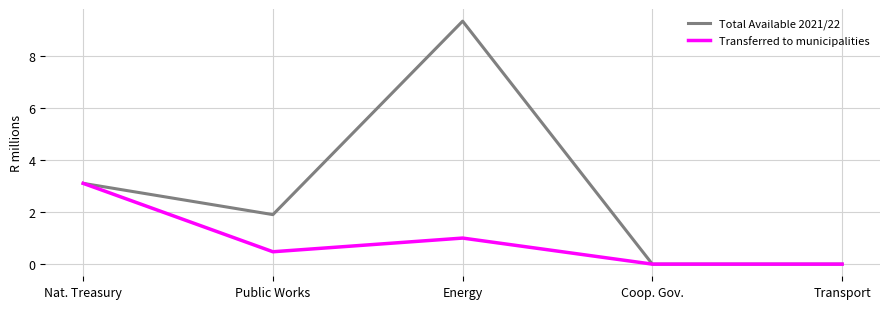

Does the chart display data point markers on the line(s)?

No